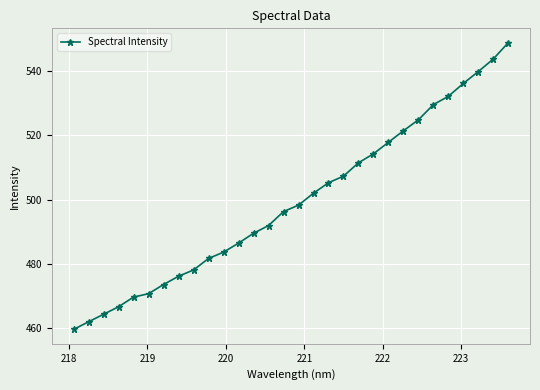

How many categories are shown in the chart?

30